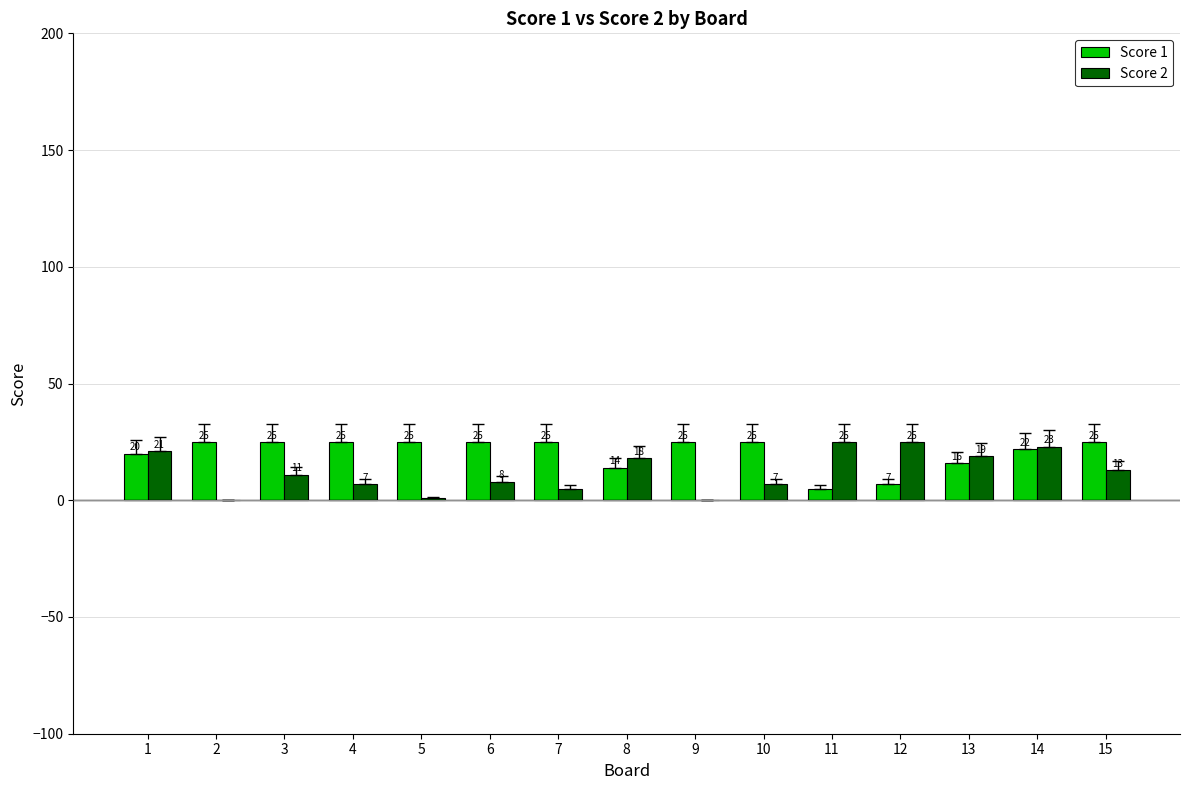

Reading right to left, extract all data points from this chart.

Score 1: 15=25	14=22	13=16	12=7	11=5	10=25	9=25	8=14	7=25	6=25	5=25	4=25	3=25	2=25	1=20
Score 2: 15=13	14=23	13=19	12=25	11=25	10=7	9=0	8=18	7=5	6=8	5=1	4=7	3=11	2=0	1=21